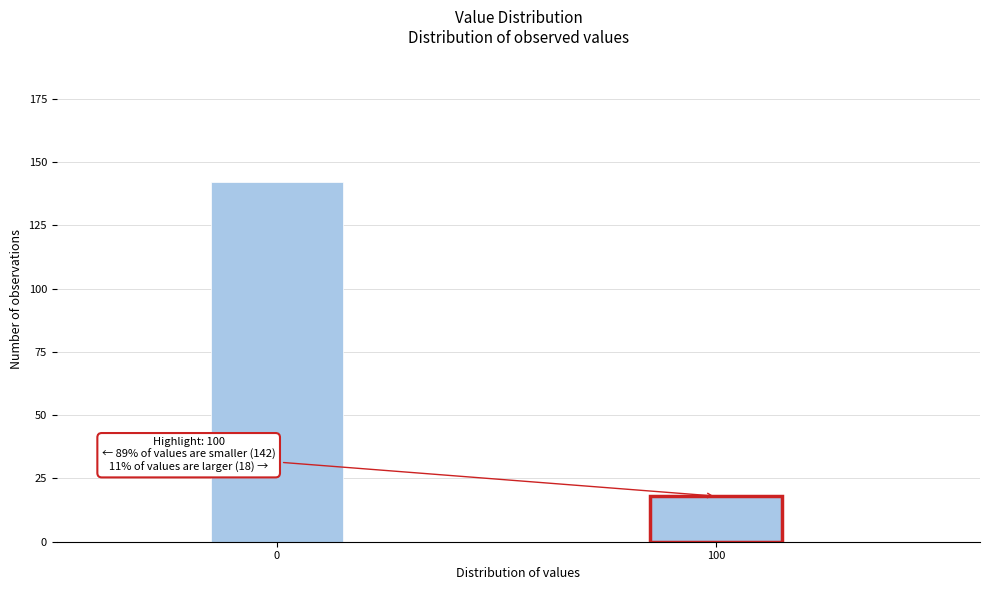

Reading right to left, extract all data points from this chart.

100=18	0=142